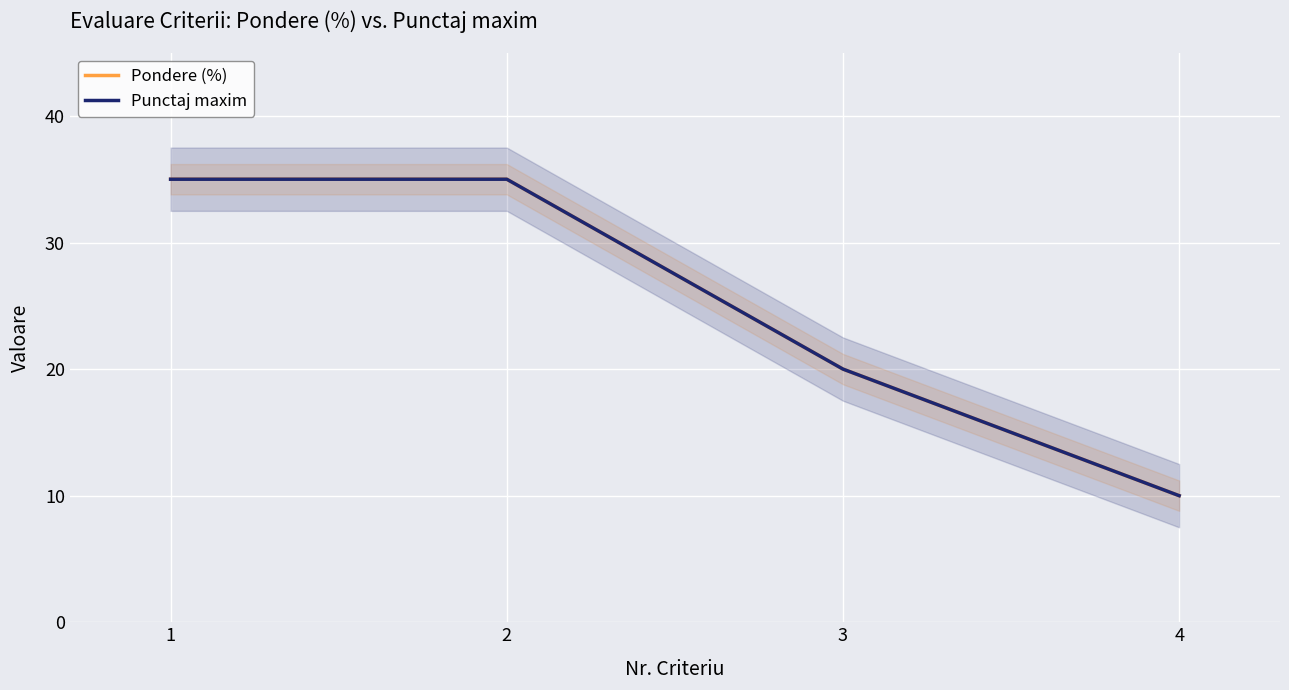

What is the sum of all Punctaj maxim values?

100